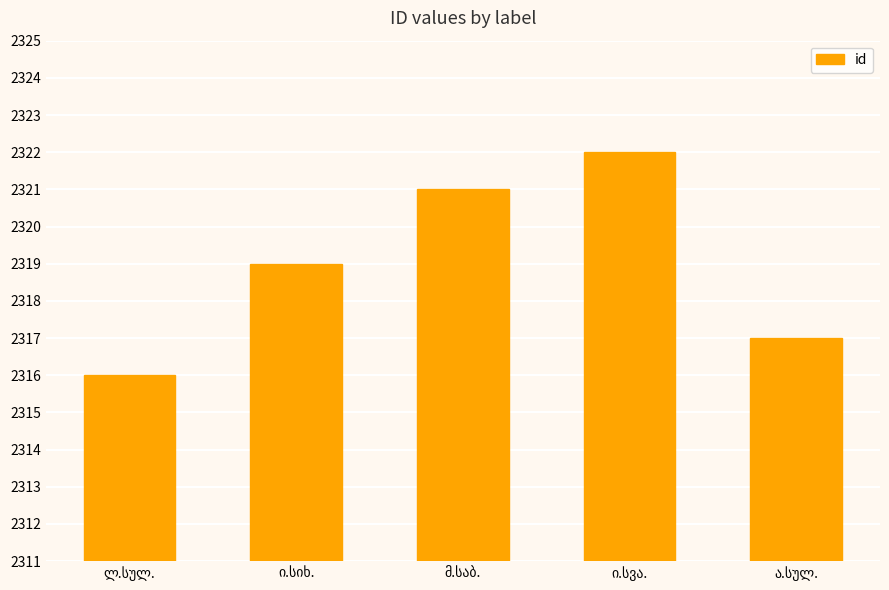

What is the minimum value shown in the chart?

2316